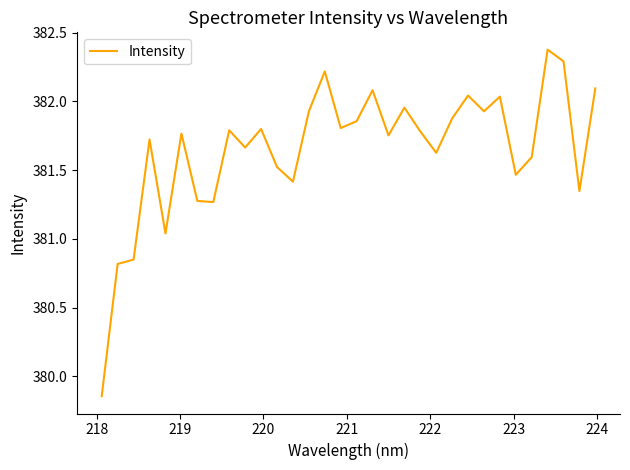

What is the maximum value shown in the chart?

382.4